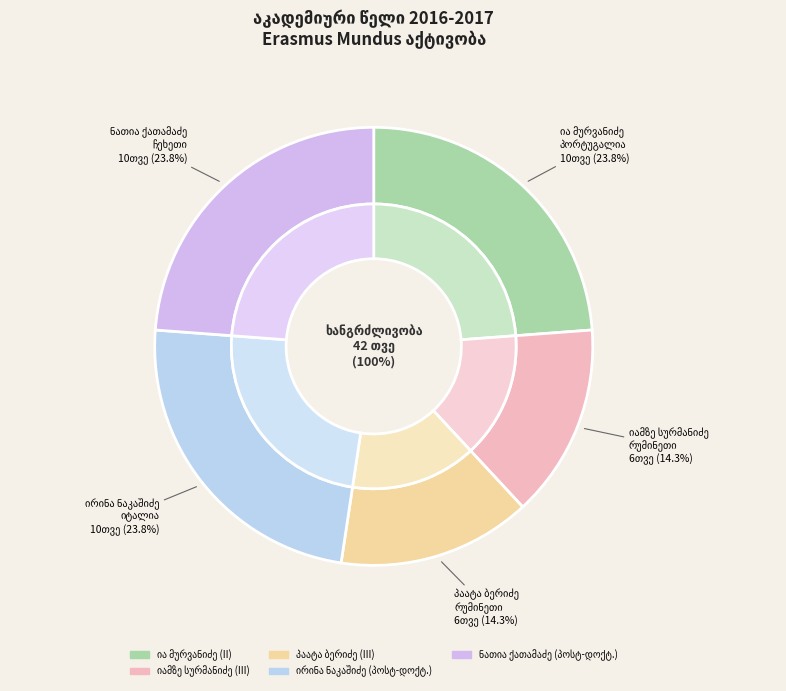

Does პაატა ბერიძე account for over 50% of the chart?

No